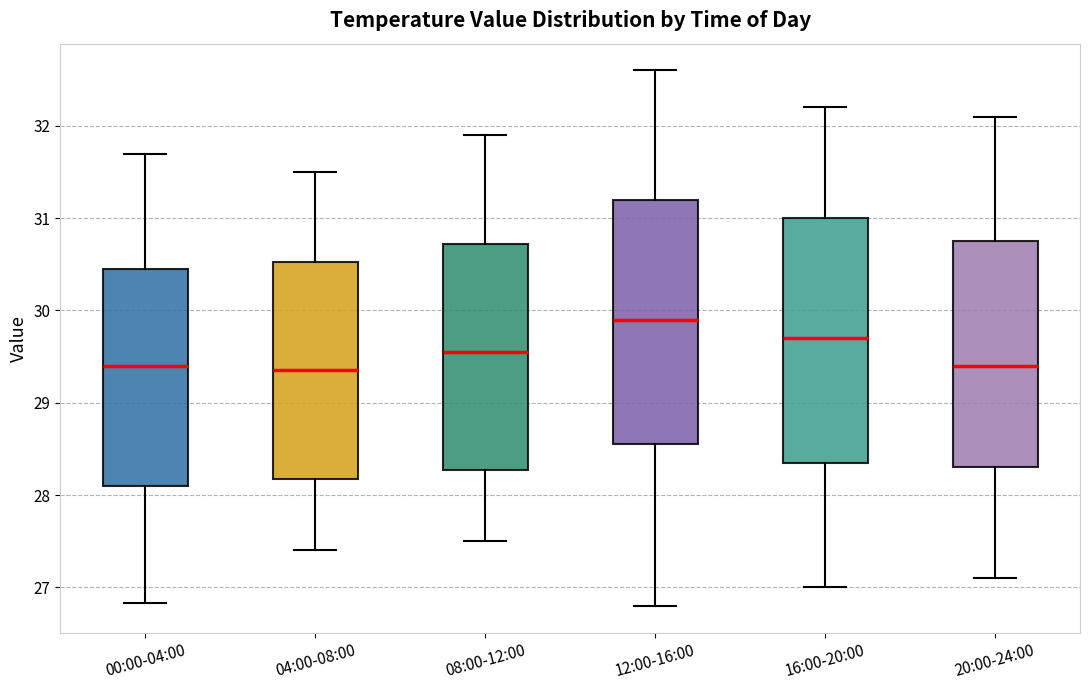

Reading left to right, transcribe this box plot: for each box, give where its median line is, the range the box spans, and where its two whiskers end, as read against the y-axis. The values are not printed on the chart, so give them approximately, as read against the axis.

00:00-04:00: median 29.4, box 28.1 to 30.4, whiskers 26.8 to 31.7
04:00-08:00: median 29.4, box 28.2 to 30.5, whiskers 27.4 to 31.5
08:00-12:00: median 29.6, box 28.3 to 30.7, whiskers 27.5 to 31.9
12:00-16:00: median 29.9, box 28.6 to 31.2, whiskers 26.8 to 32.6
16:00-20:00: median 29.7, box 28.4 to 31.0, whiskers 27.0 to 32.2
20:00-24:00: median 29.4, box 28.3 to 30.8, whiskers 27.1 to 32.1